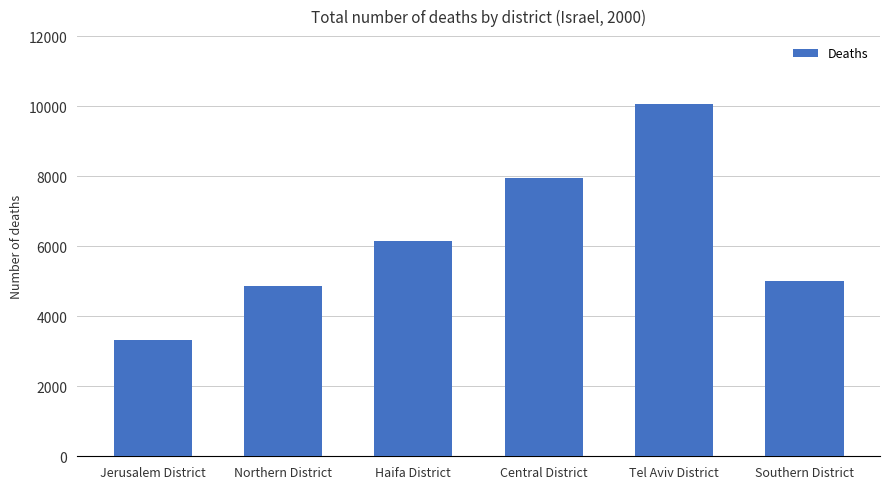

Rank the categories by value from highest to lowest.

Tel Aviv District, Central District, Haifa District, Southern District, Northern District, Jerusalem District